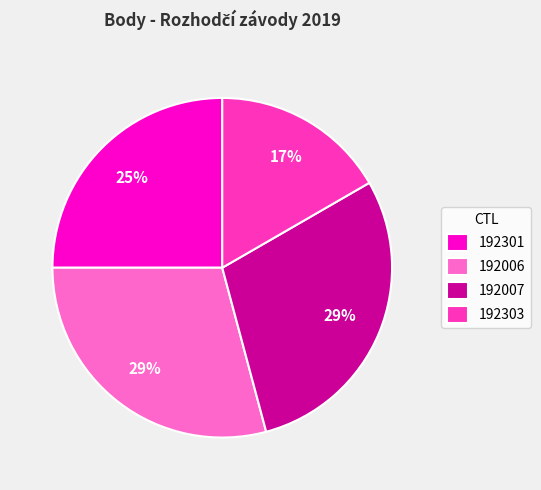

To the nearest percent, what portion does 192301 represent?

25%